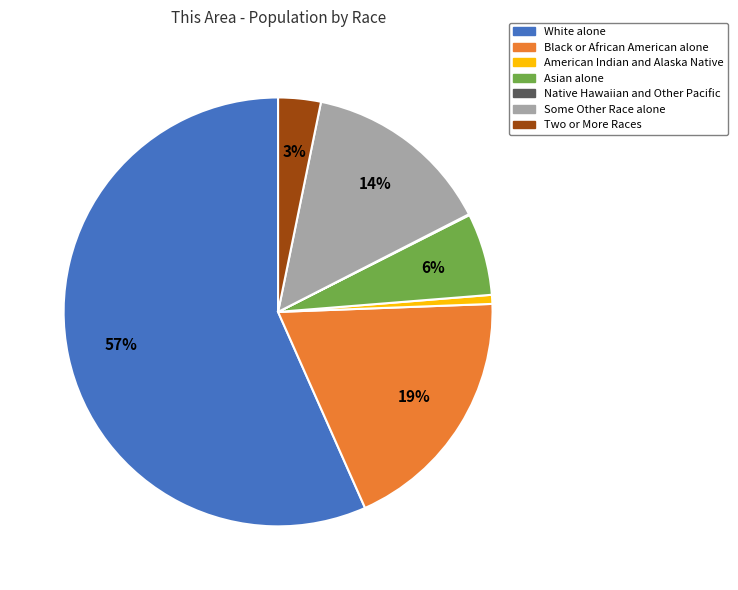

True or false: Black or African American alone accounts for 19% of the total.

True